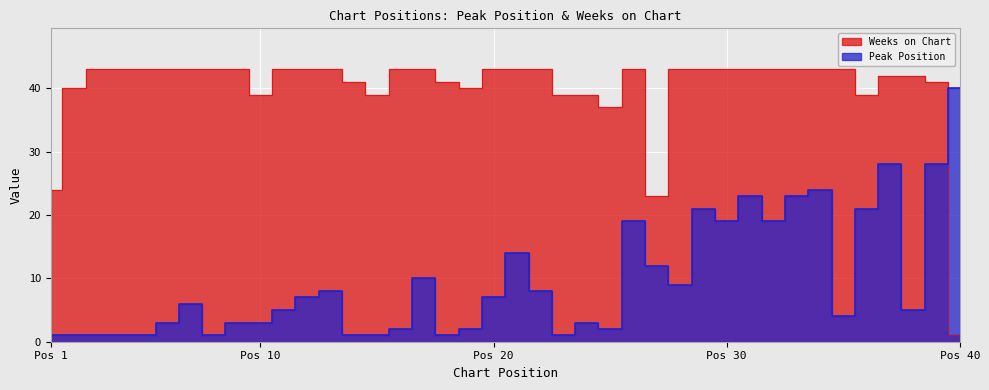

The value of Weeks on Chart at 8 is 43. True or false?

True